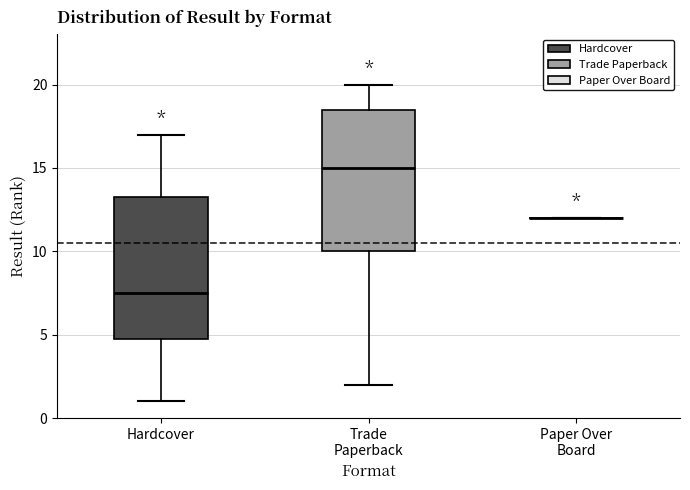

Reading left to right, transcribe this box plot: for each box, give where its median line is, the range the box spans, and where its two whiskers end, as read against the y-axis. The values are not printed on the chart, so give them approximately, as read against the axis.

Hardcover: median 7.5, box 5.0 to 13.5, whiskers 1.0 to 17.0
Trade Paperback: median 15.0, box 10.0 to 18.5, whiskers 2.0 to 20.0
Paper Over Board: box collapsed to a line at 12.0, whiskers 12.0 to 12.0